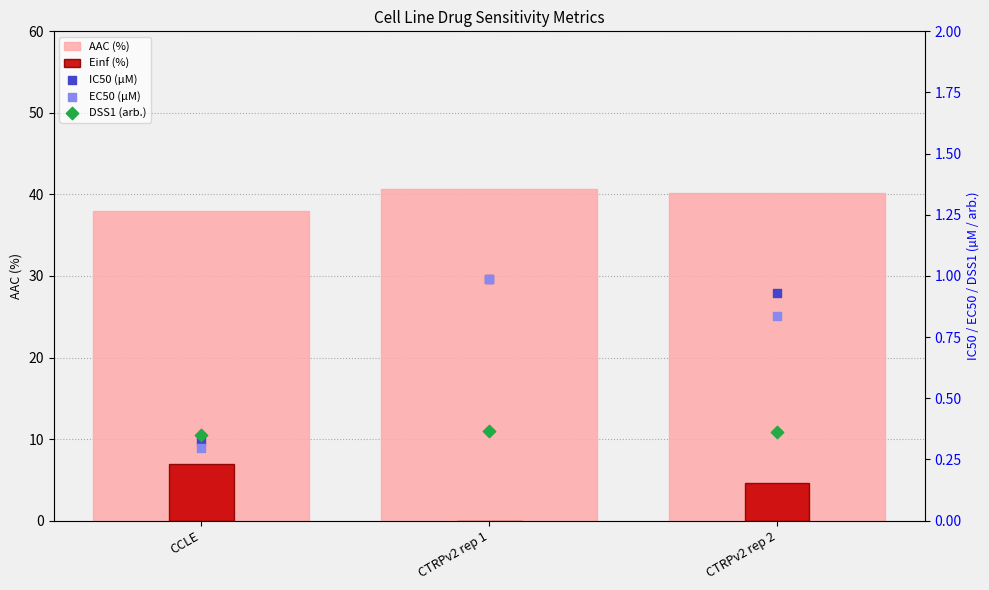

At which category is the sum across all series the highest?

CTRPv2 rep 2